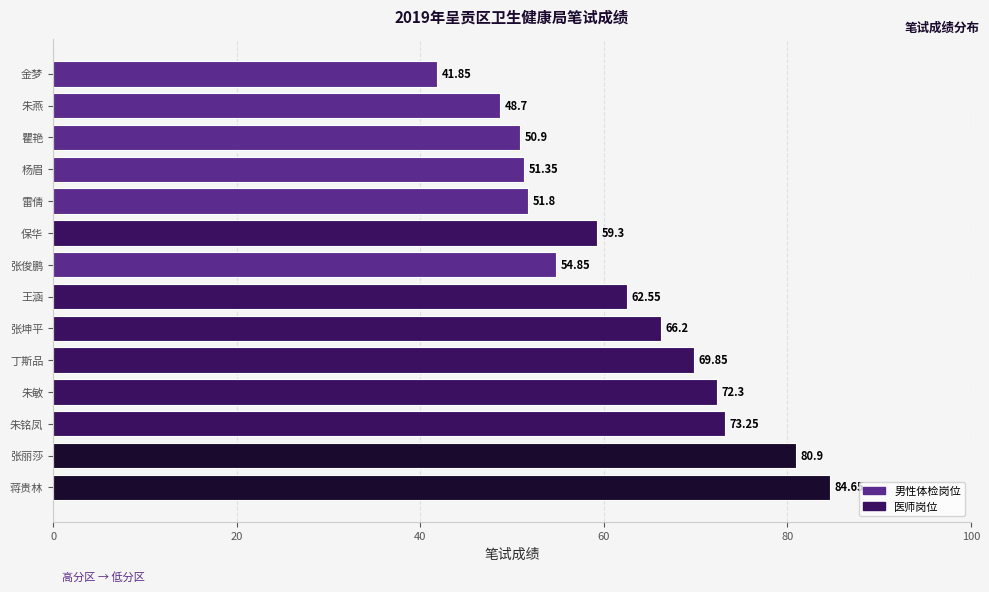

Which label corresponds to the smallest value in the chart?

金梦